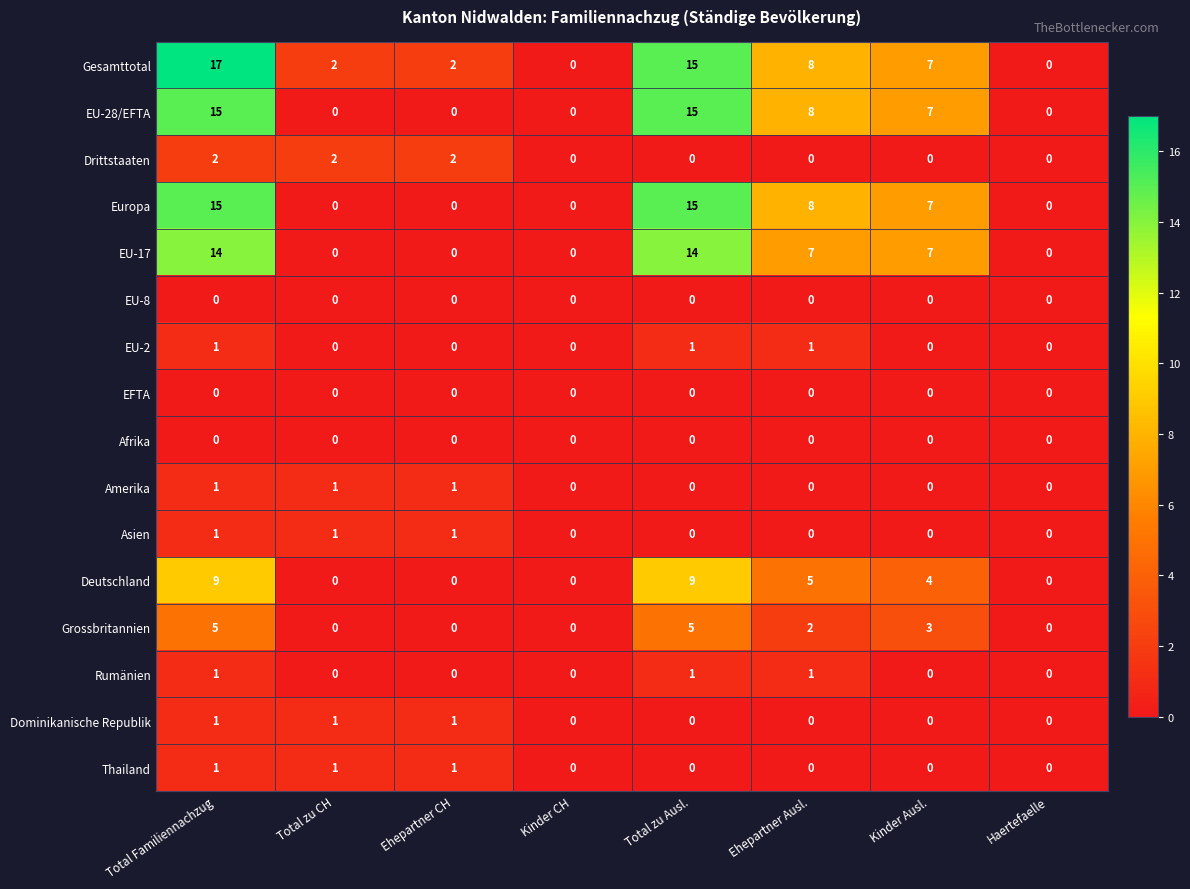

Which series has the widest spread of values?

Gesamttotal